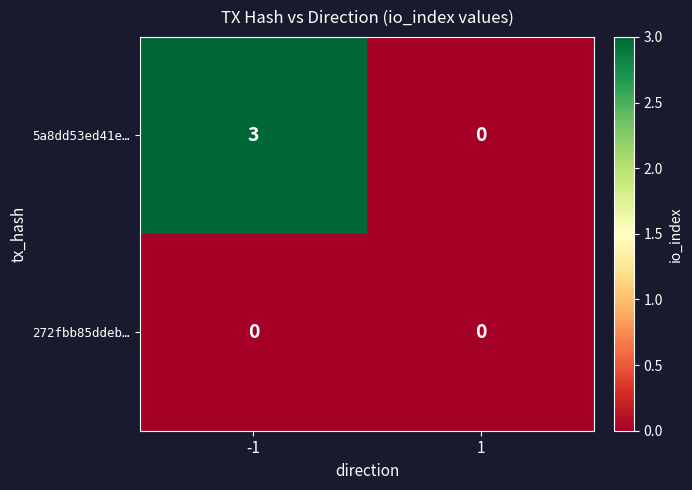

Reading left to right, what are all the values shown in this chart?

5a8dd53ed41e…: 3	0
272fbb85ddeb…: 0	0